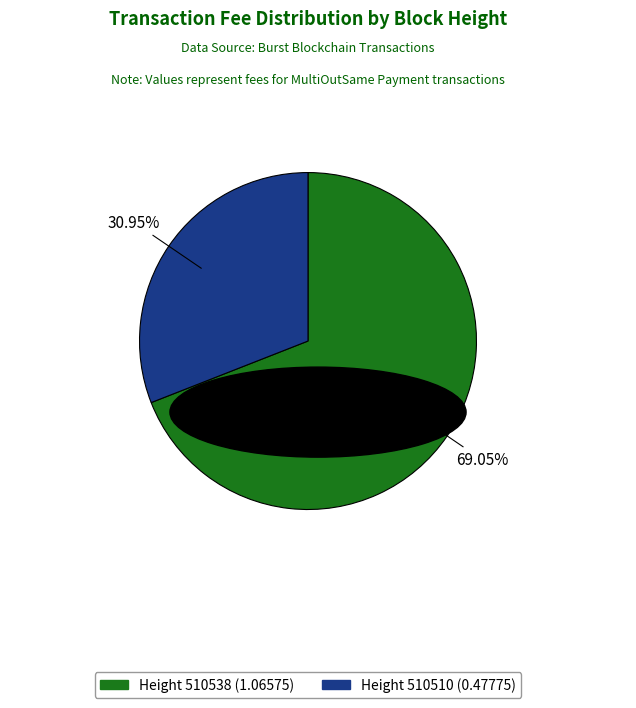

To the nearest percent, what is the average slice percentage?

50%